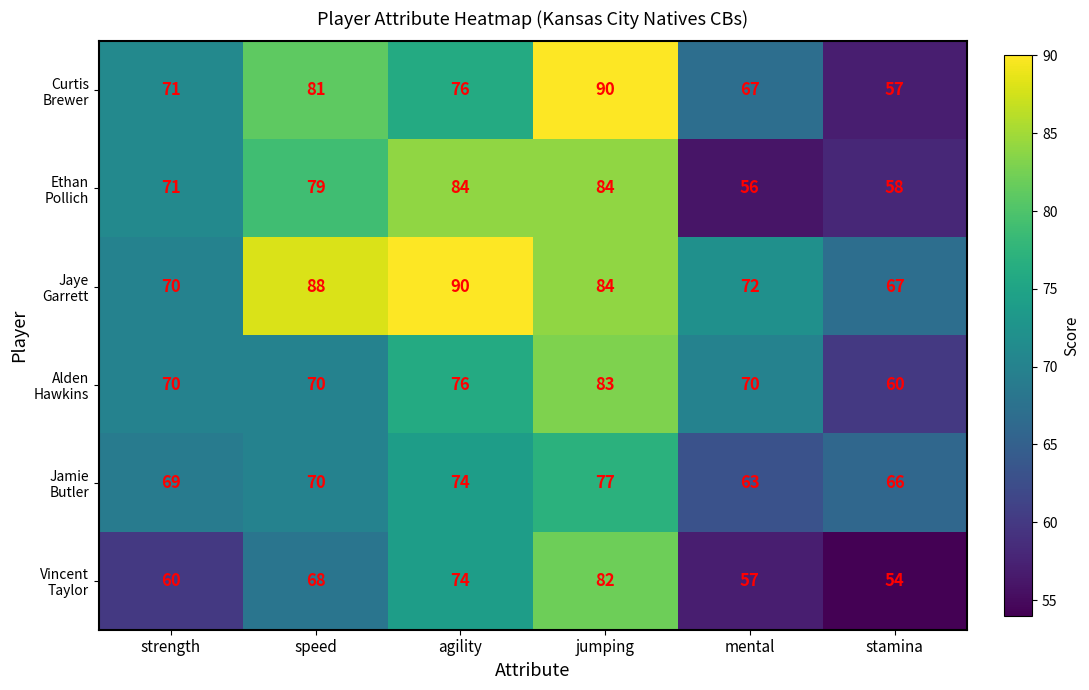

What is the total value across all series at agility?

474